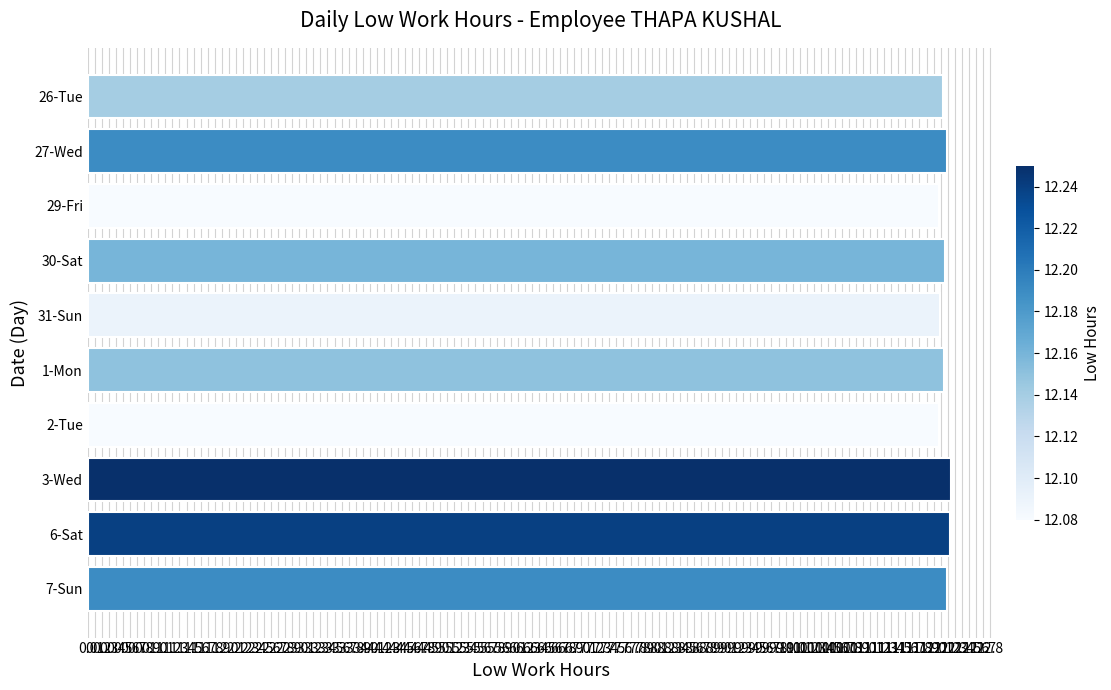

What is the average value?

12.2